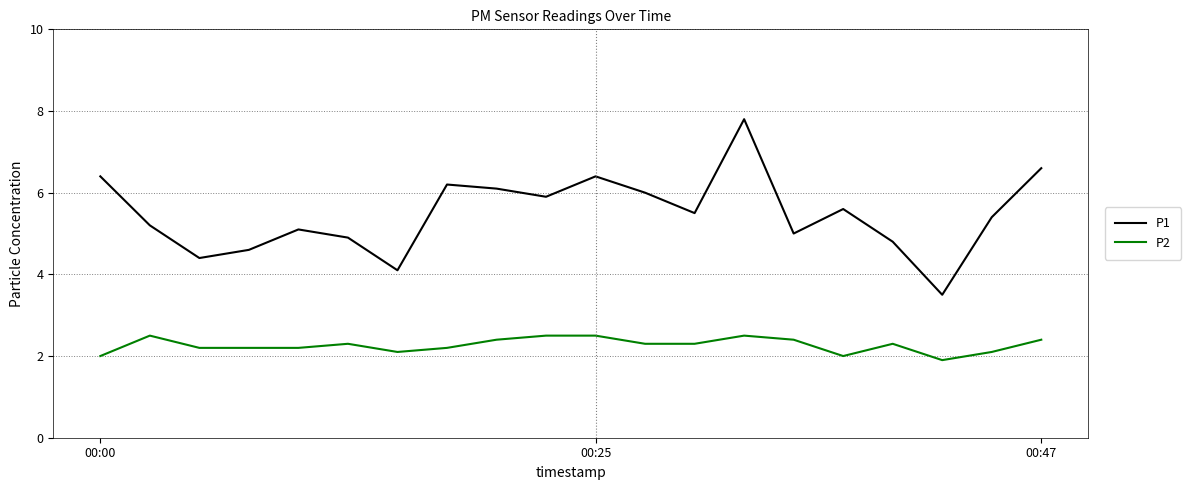

What is the maximum value shown in the chart?

7.8